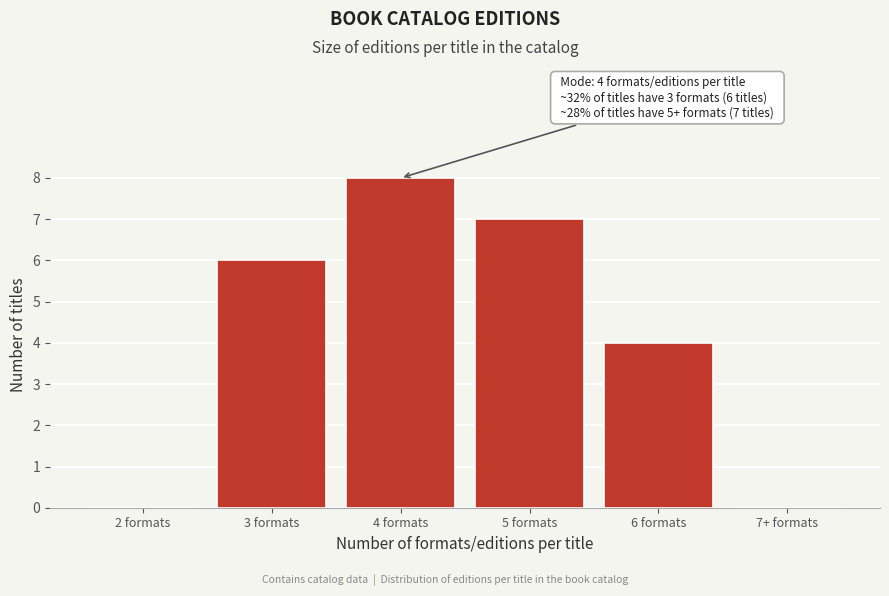

Reading left to right, what are all the values shown in this chart?

2 formats=0	3 formats=6	4 formats=8	5 formats=7	6 formats=4	7+ formats=0